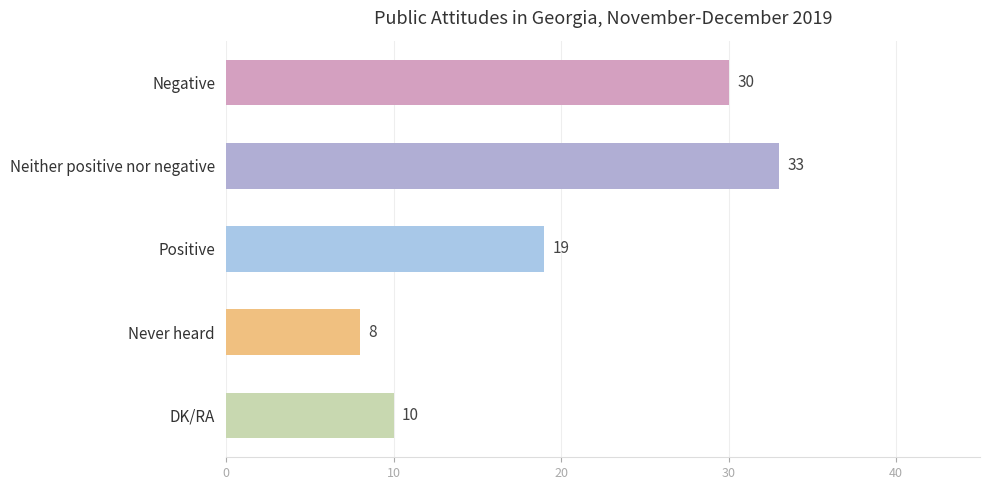

What is the greatest value displayed?

33